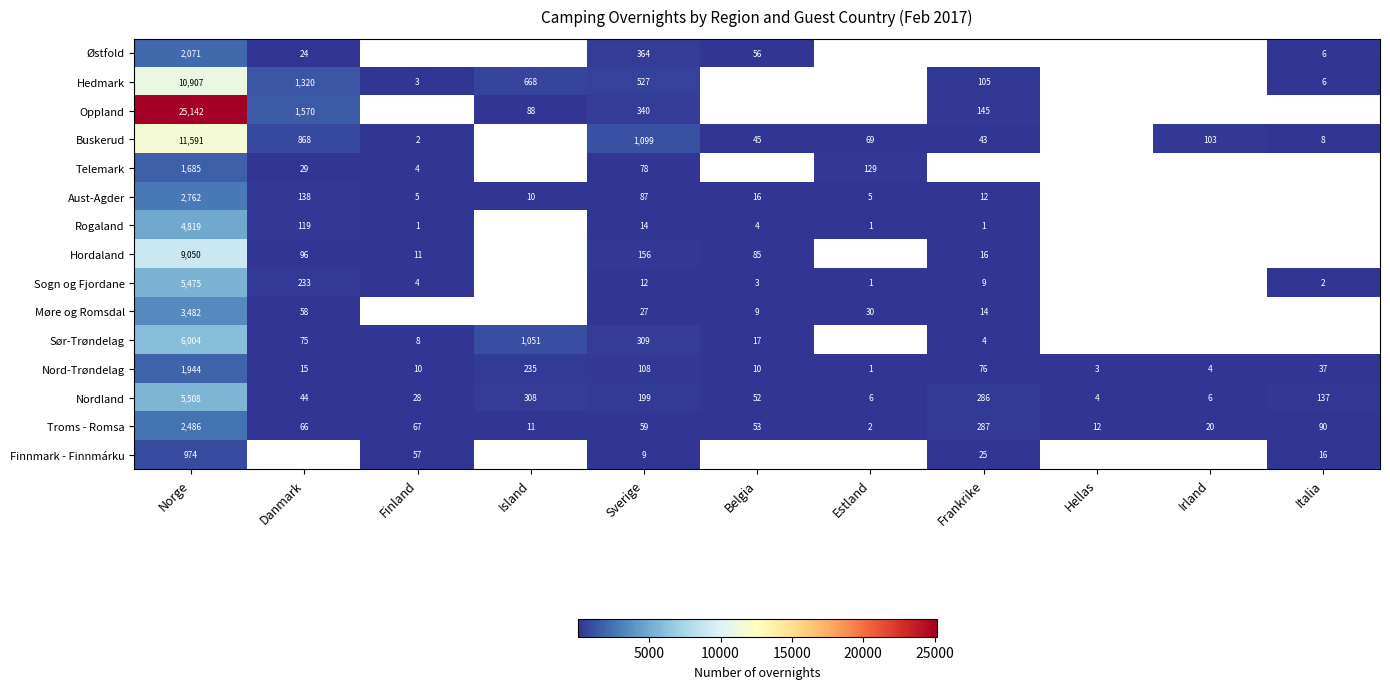

Which has a higher value, Belgia or Danmark?

Belgia